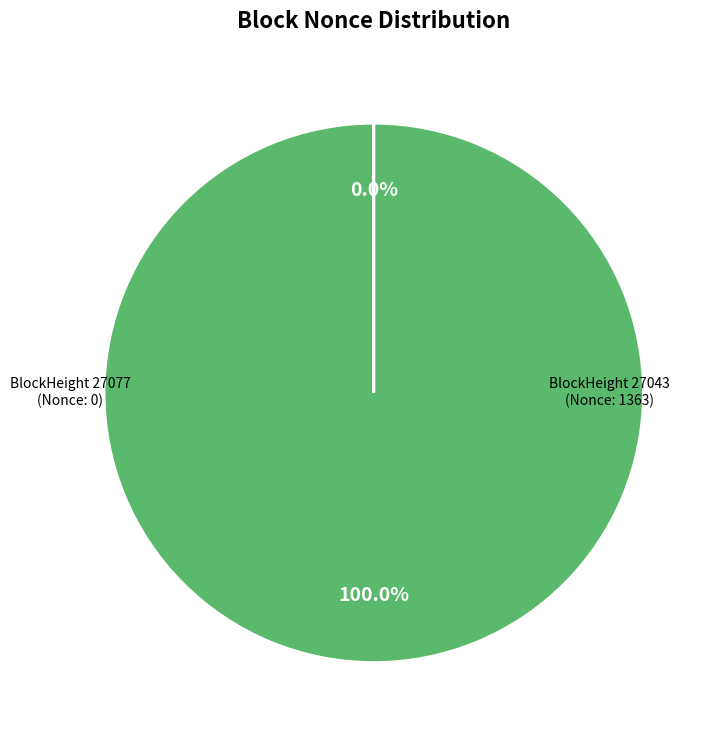

What is the largest slice in the pie chart?

BlockHeight 27043 (Nonce: 1363)